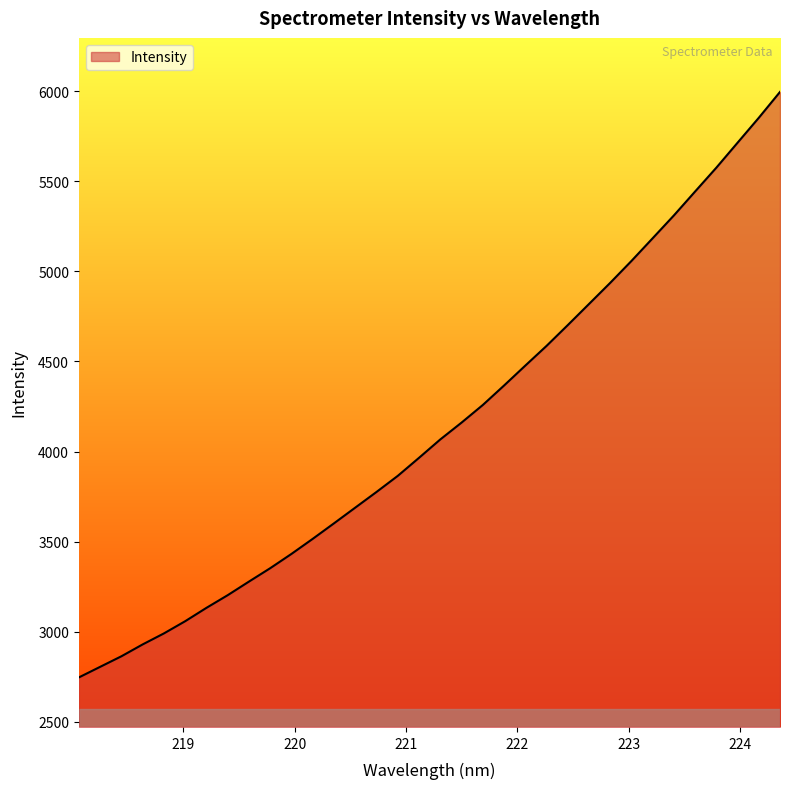

How many lines are shown in the chart?

1